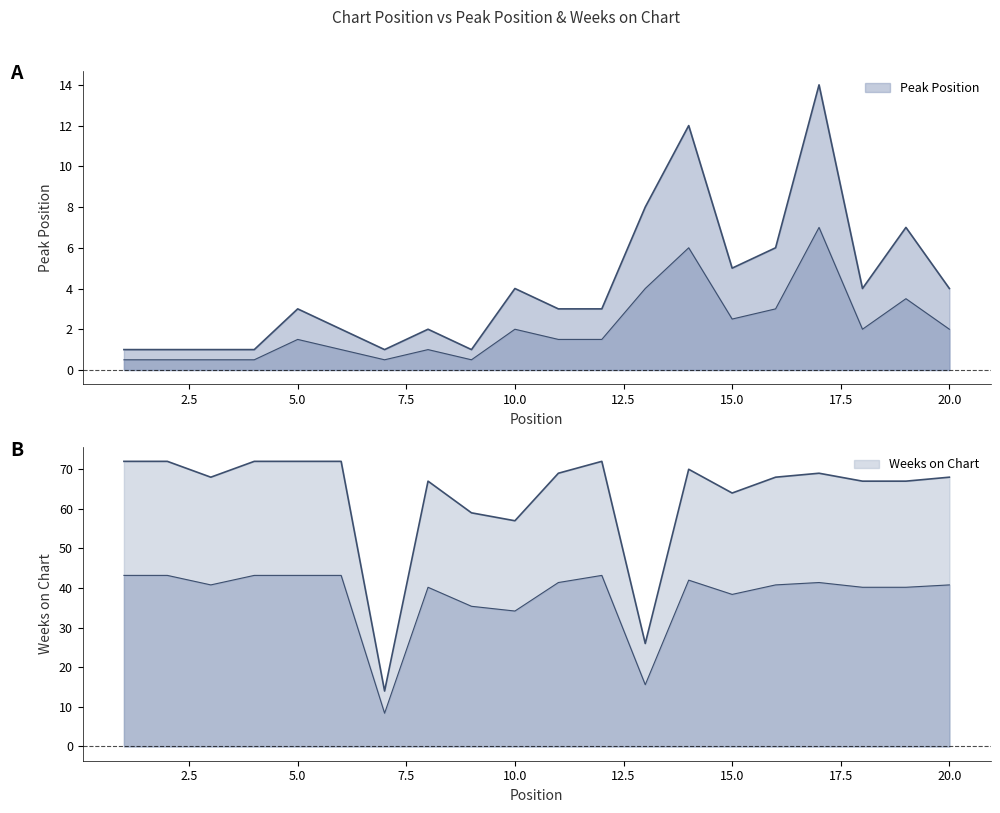

True or false: Weeks on Chart has more than 2 interior local peaks.

True